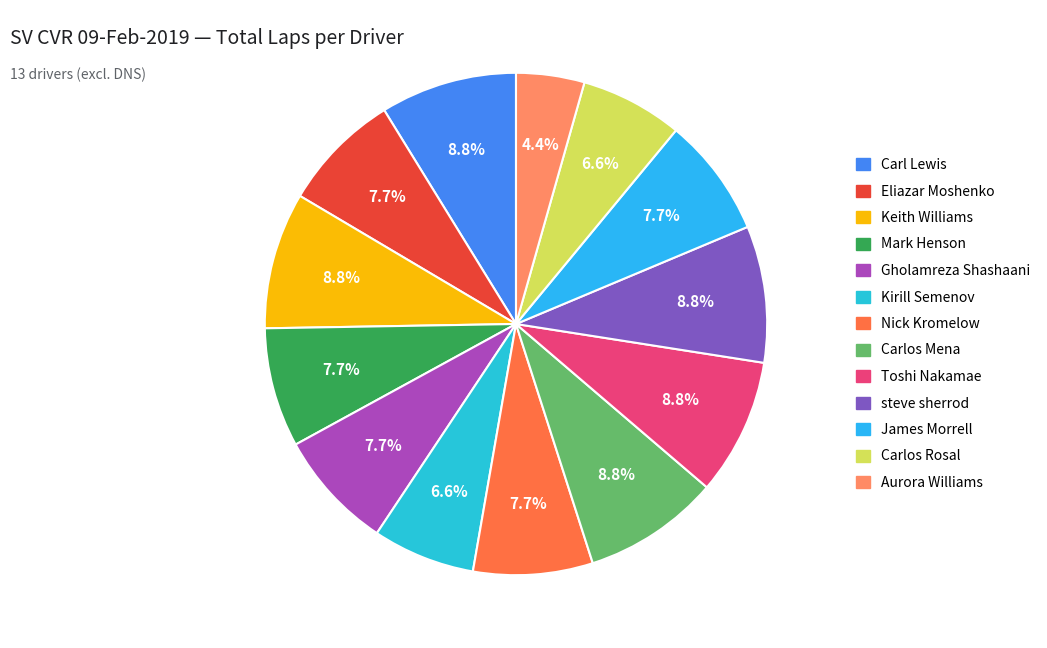

How many segments does this pie chart have?

13